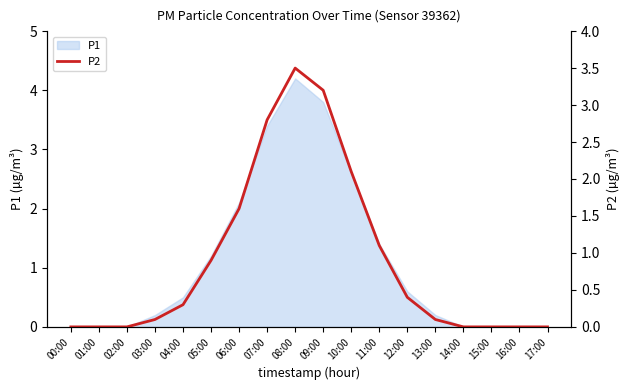

The P1 series shows 4.1 at 10:00. True or false?

False